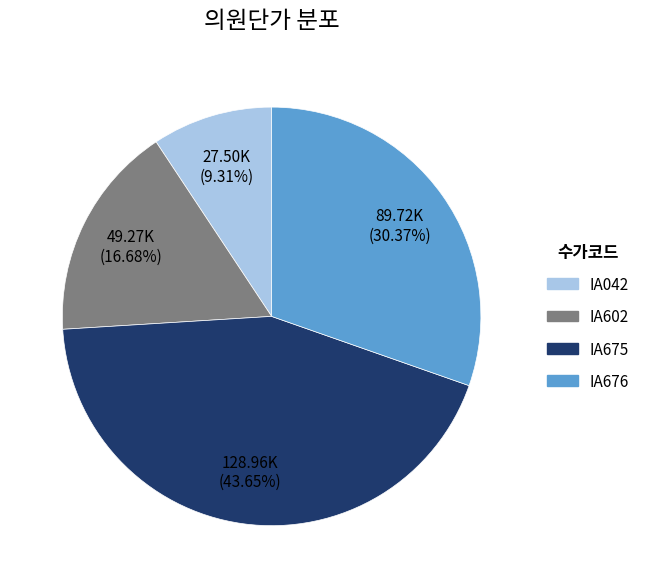

Between IA675 and IA602, which is larger?

IA675